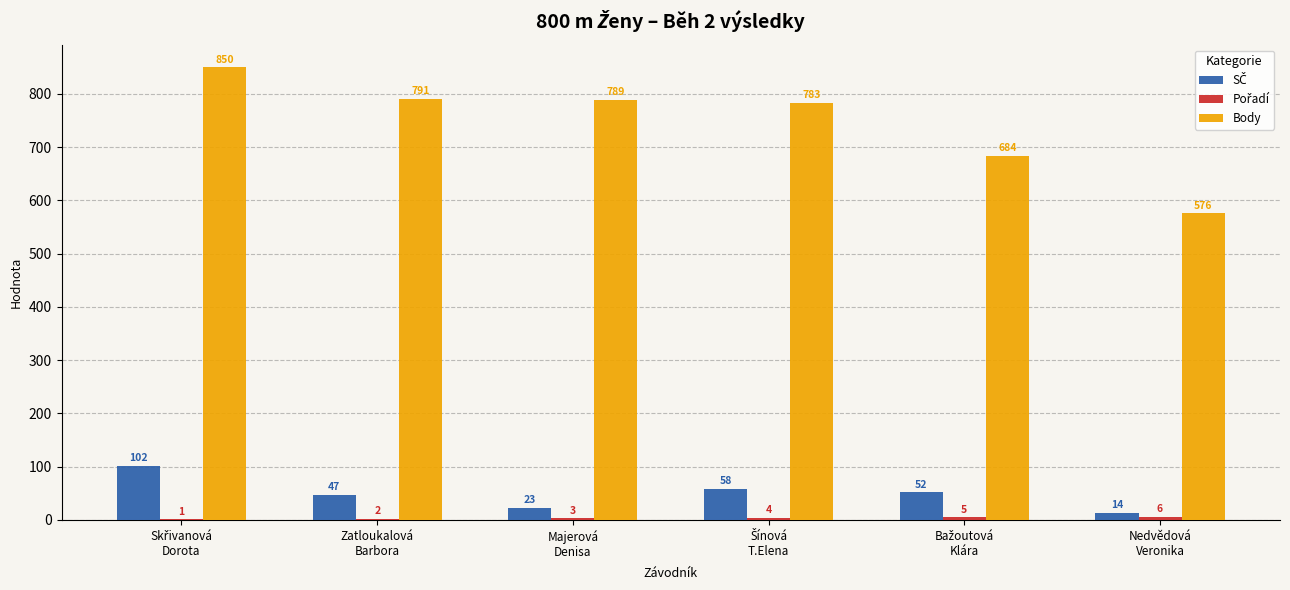

What is the sum of all Body values?

4473